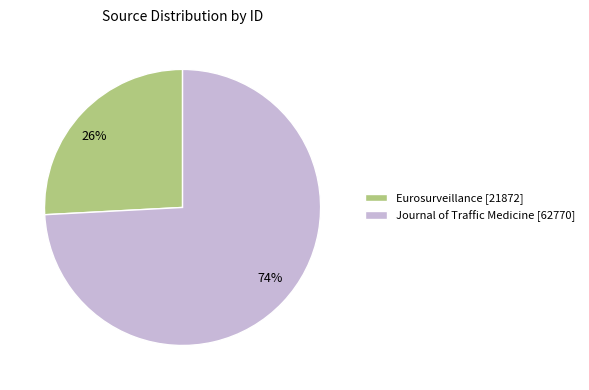

How many segments does this pie chart have?

2